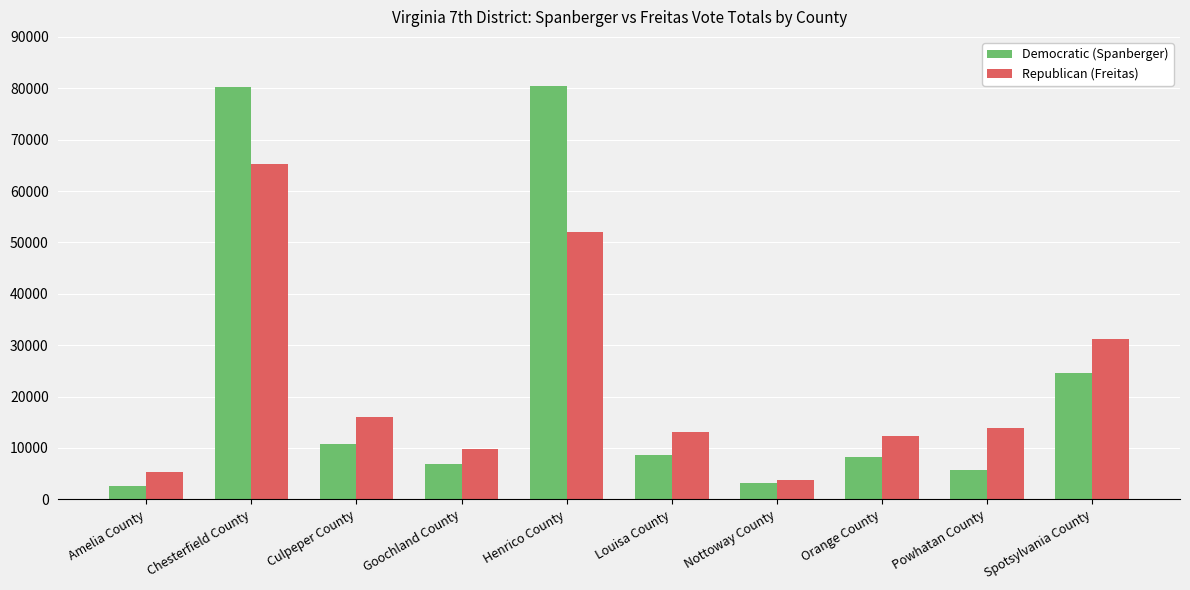

What is the minimum value shown in the chart?

2542